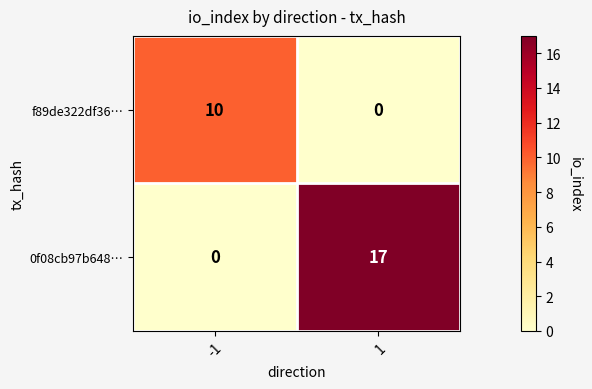

Which series has the largest range (max minus min)?

0f08cb97b648…